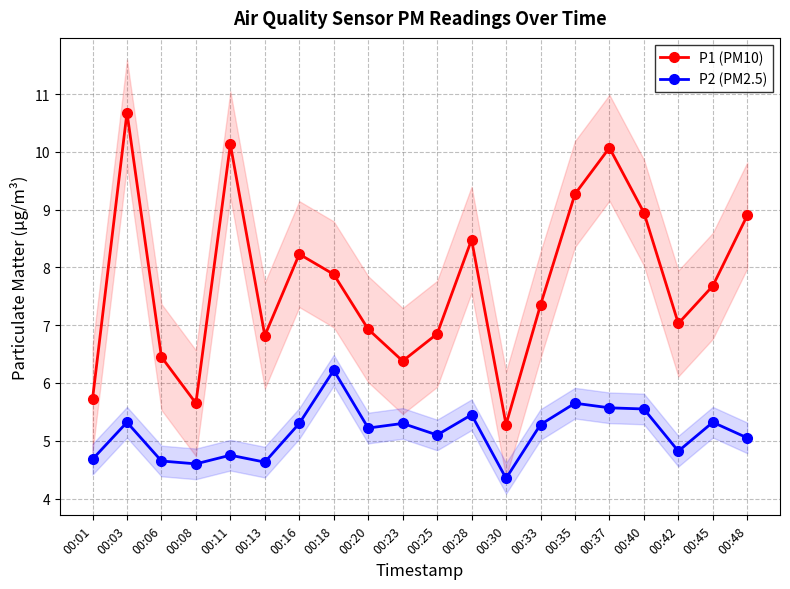

True or false: P2 (PM2.5) has more than 0 interior local peaks.

True